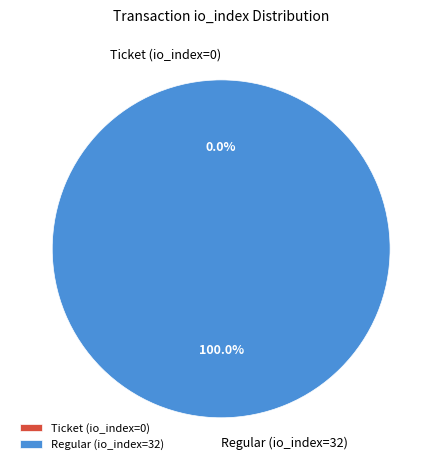

To the nearest percent, what is the combined percentage of Regular (io_index=32) and Ticket (io_index=0)?

100%